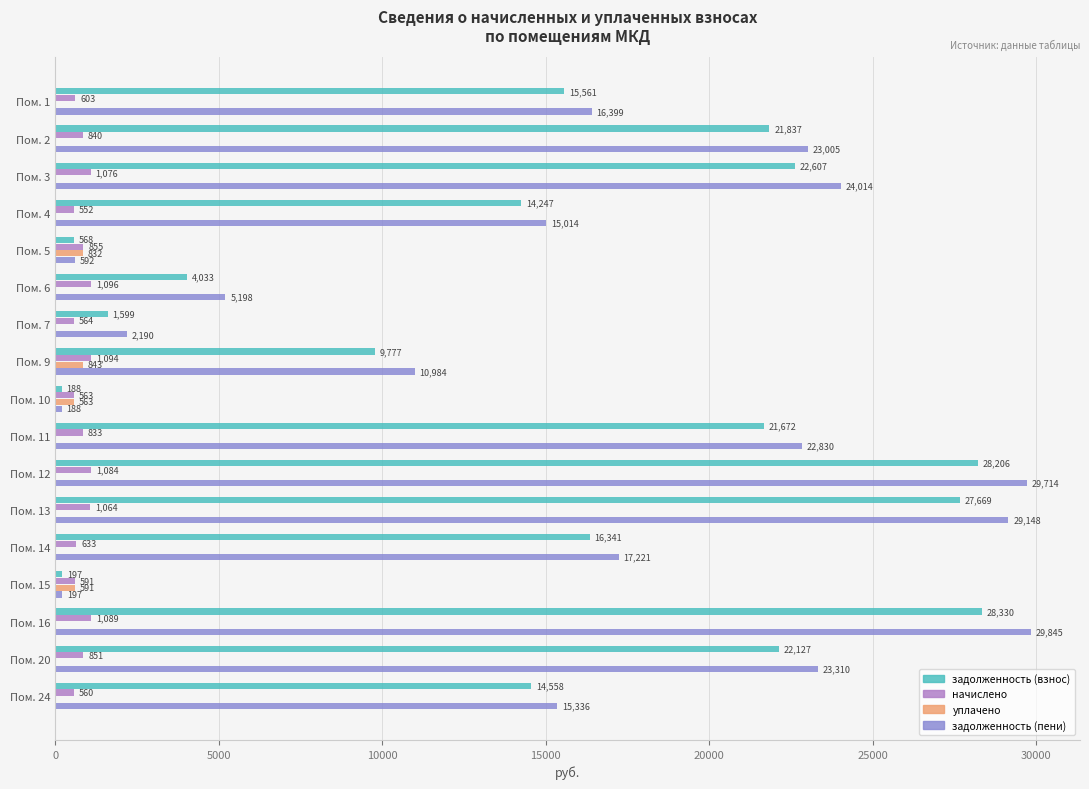

Is it true that задолженность (взнос) equals 16341.2 at Пом. 14?

True